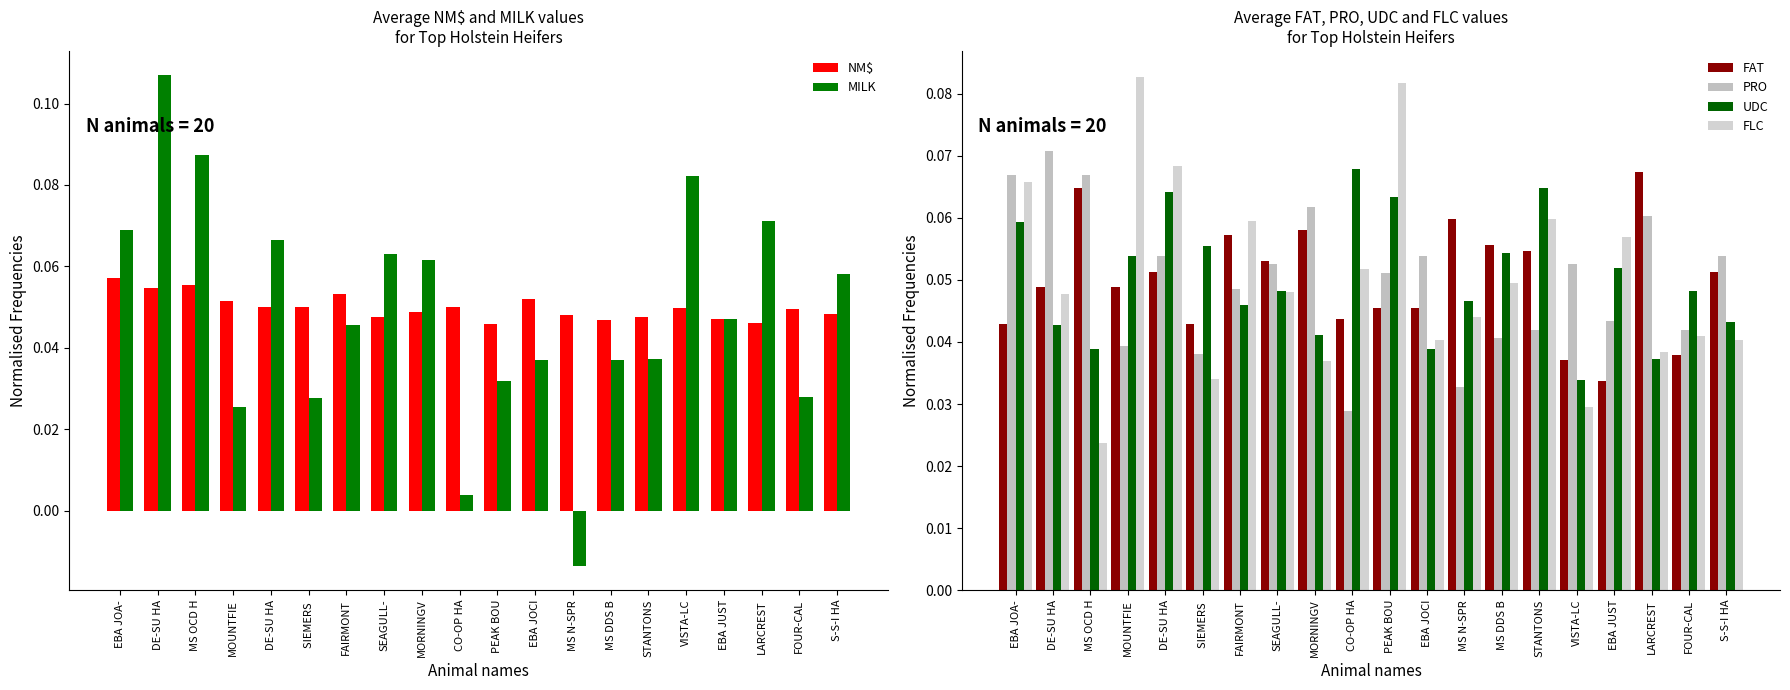

Does the chart contain any negative values?

Yes